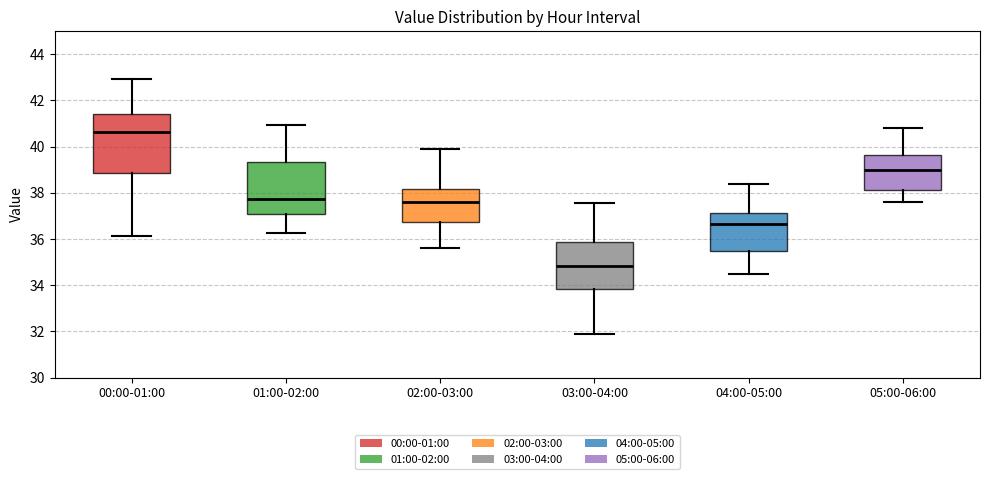

Which box is the tallest, from its lower edge to its upper edge?

00:00-01:00